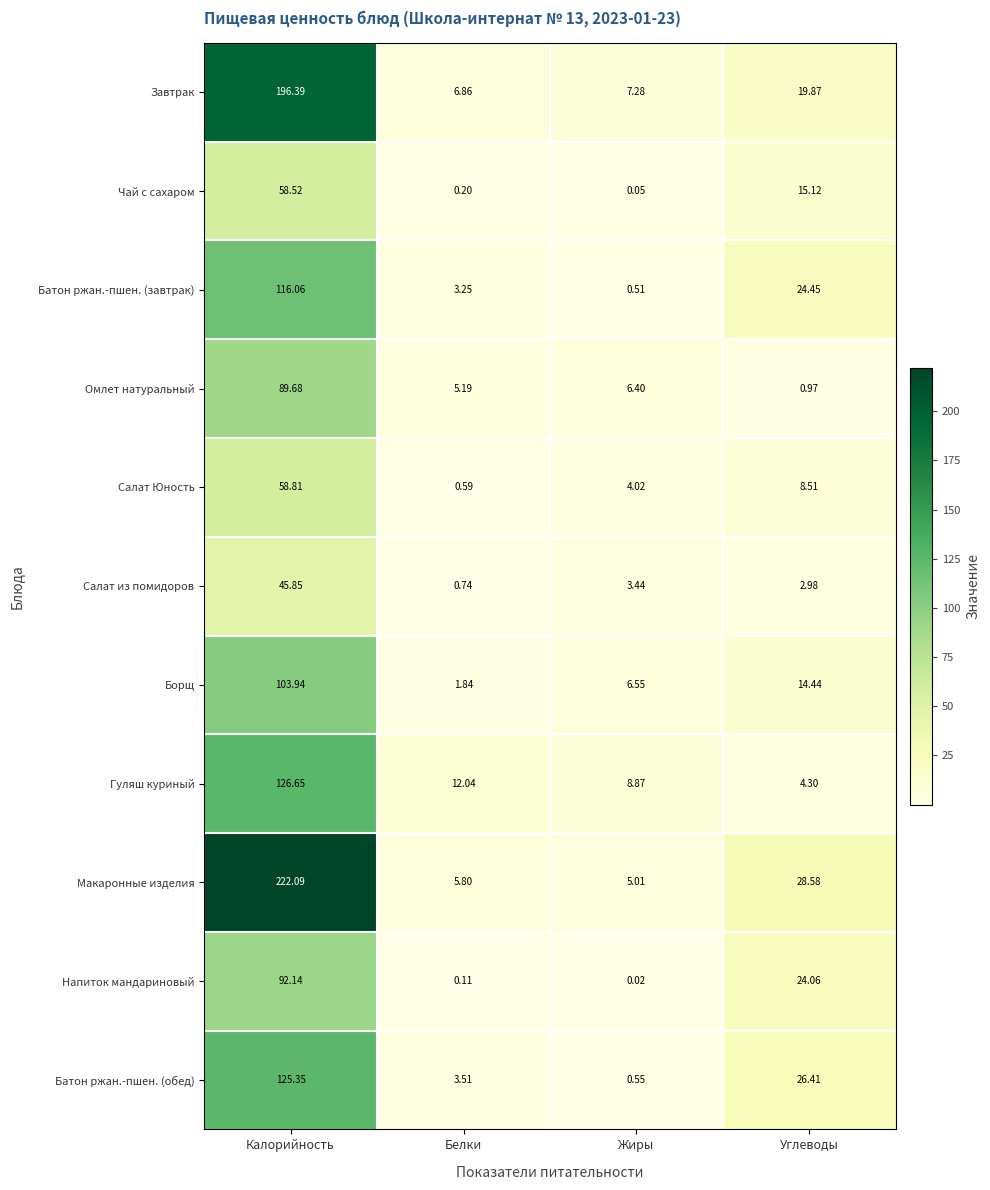

At Жиры, list the series in order from largest to smallest.

Гуляш куриный, Завтрак, Борщ, Омлет натуральный, Макаронные изделия, Салат Юность, Салат из помидоров, Батон ржан.-пшен. (обед), Батон ржан.-пшен. (завтрак), Чай с сахаром, Напиток мандариновый